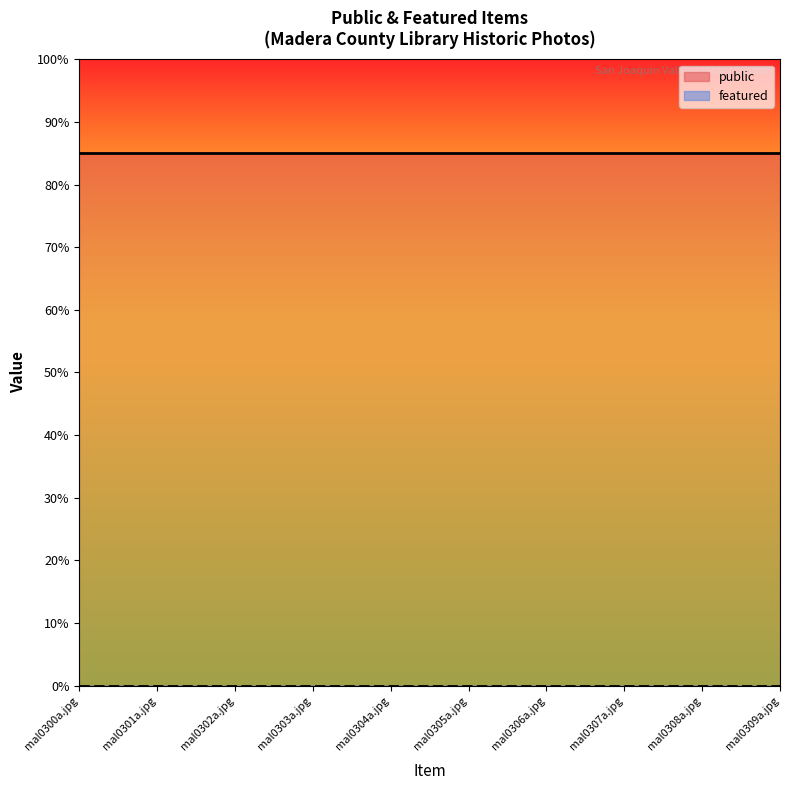

Which series changed the most between mal0300a.jpg and mal0306a.jpg?

public